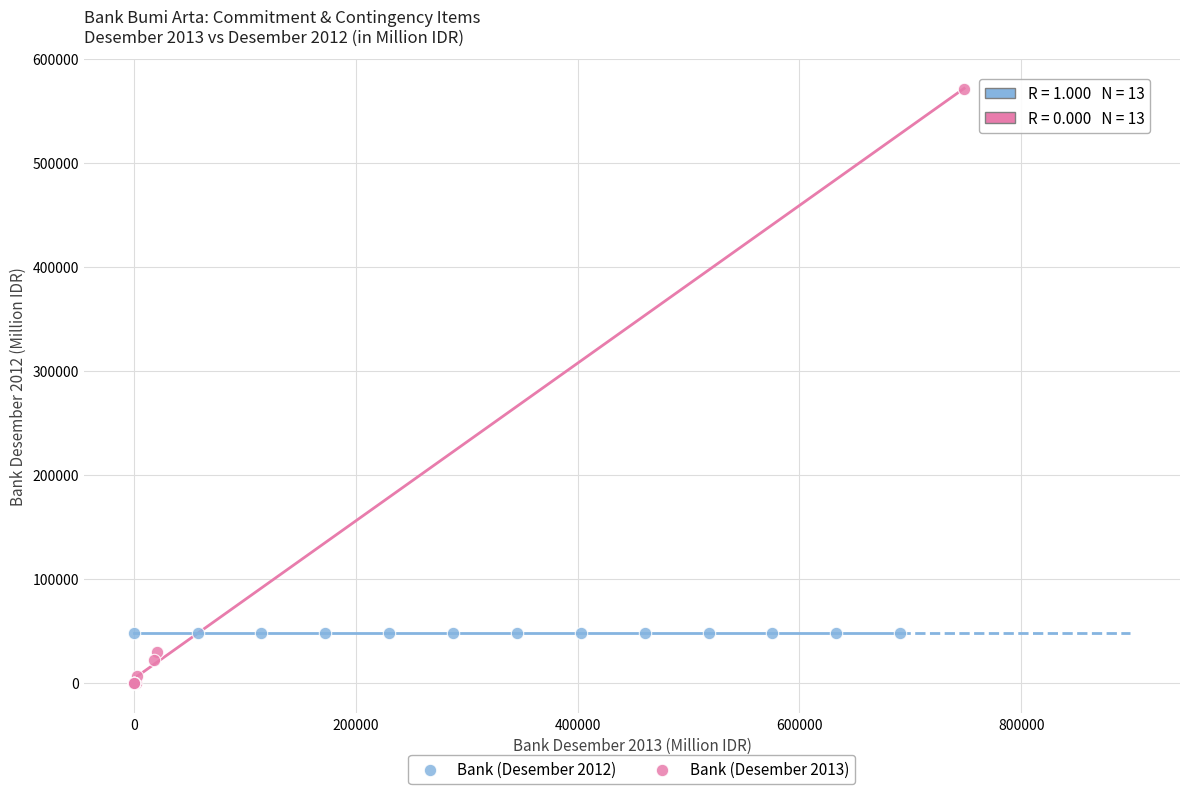

Which series reaches the minimum Y coordinate?

Bank (Desember 2013)